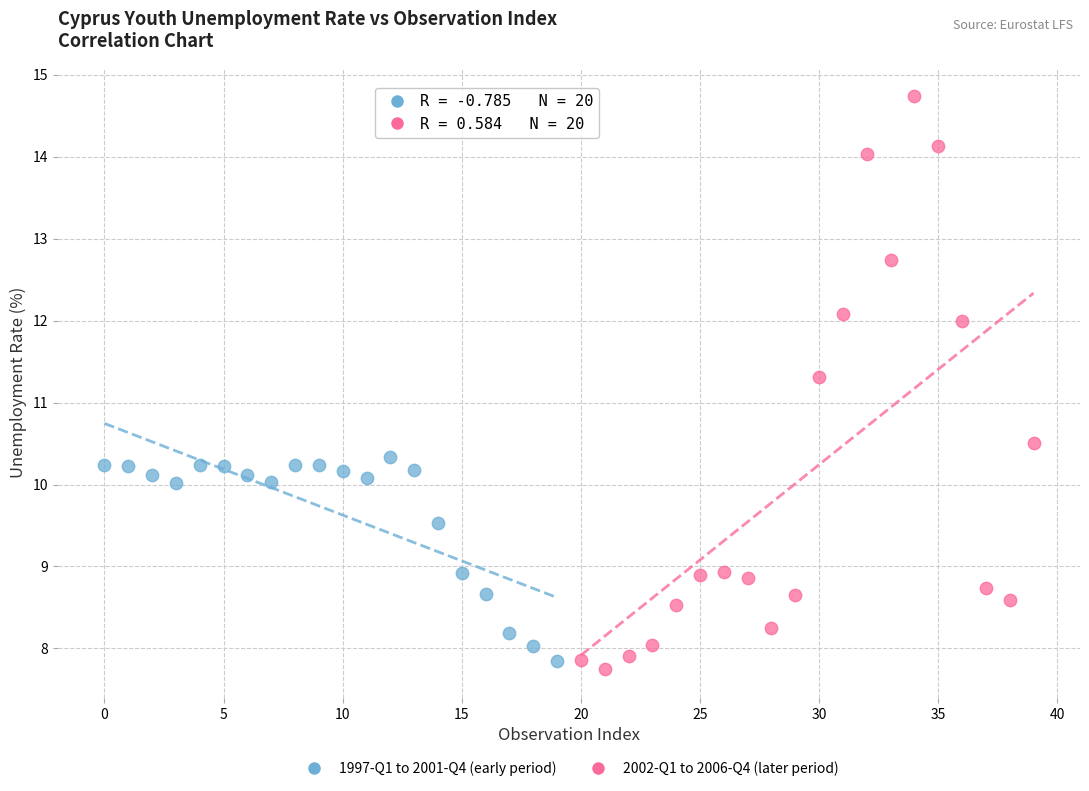

Which series reaches the maximum Y coordinate?

2002-Q1 to 2006-Q4 (later period)